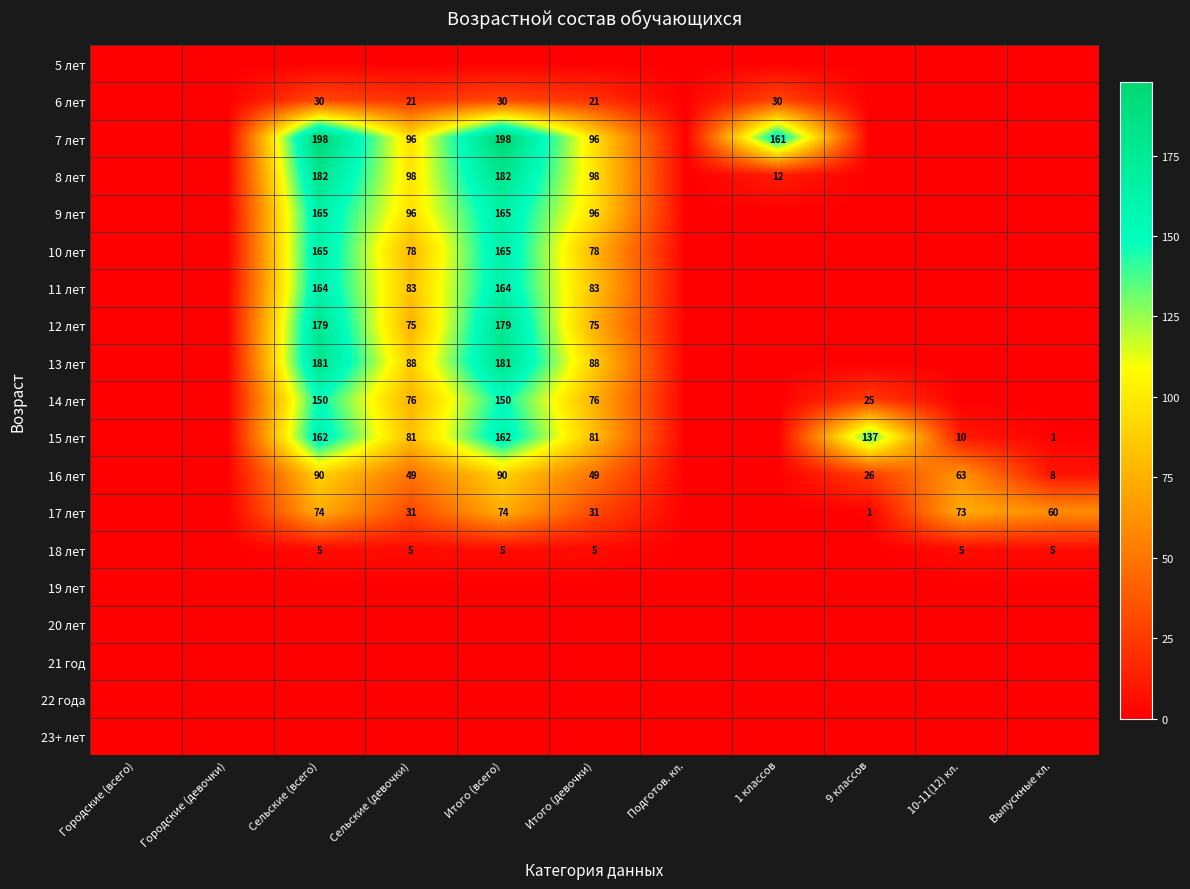

The 13 лет series shows 316 at Итого (всего). True or false?

False